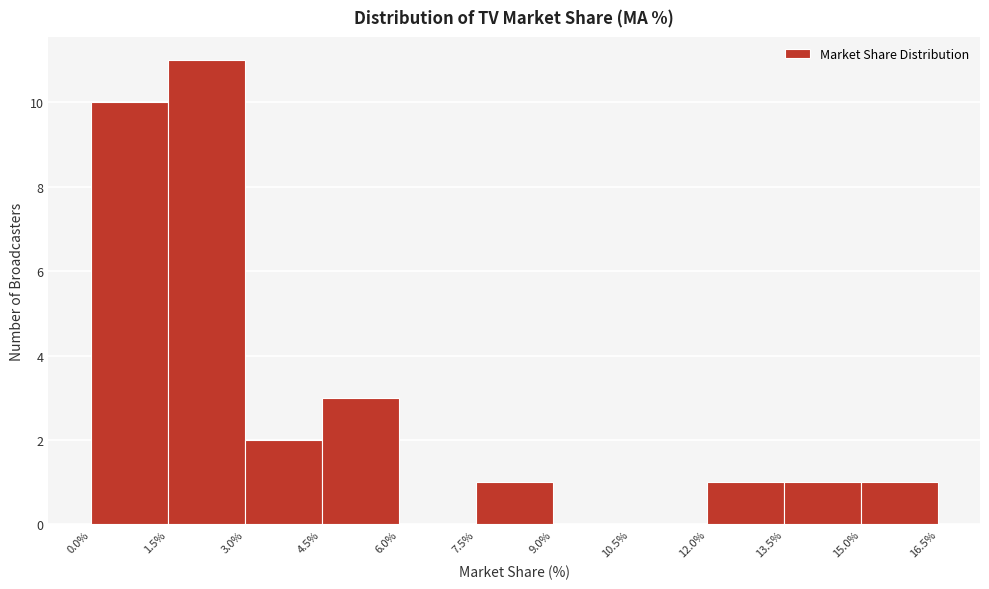

What is the height of the bar covering 7.5% to 9.0% on the x-axis? The values are not printed on the chart, so give them approximately, as read against the axis.

1